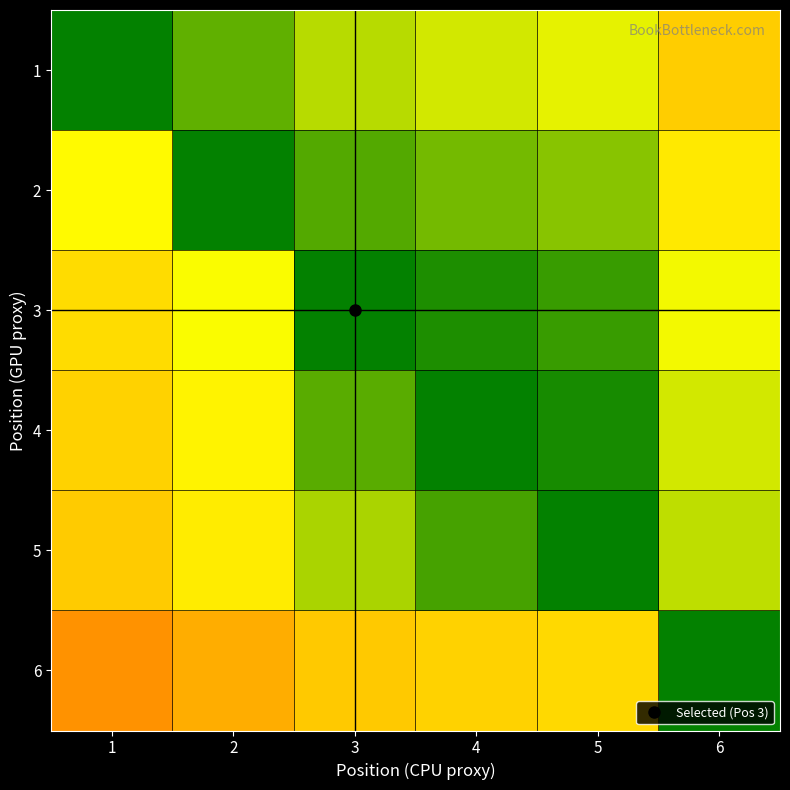

Reading left to right, transcribe all the data shown in this chart.

1: 1=0.5	2=0.6	3=0.6	4=0.6	5=0.6	6=0.7
2: 1=0.4	2=0.5	3=0.5	4=0.6	5=0.6	6=0.7
3: 1=0.4	2=0.5	3=0.5	4=0.5	5=0.5	6=0.6
4: 1=0.4	2=0.4	3=0.5	4=0.5	5=0.5	6=0.6
5: 1=0.4	2=0.4	3=0.5	4=0.5	5=0.5	6=0.6
6: 1=0.3	2=0.3	3=0.4	4=0.4	5=0.4	6=0.5